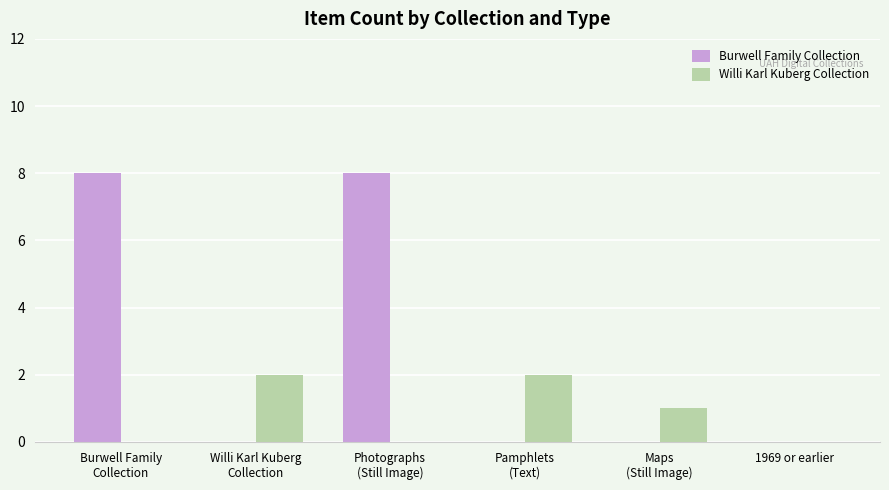

The value of Willi Karl Kuberg Collection at 1969 or earlier is 1. True or false?

False